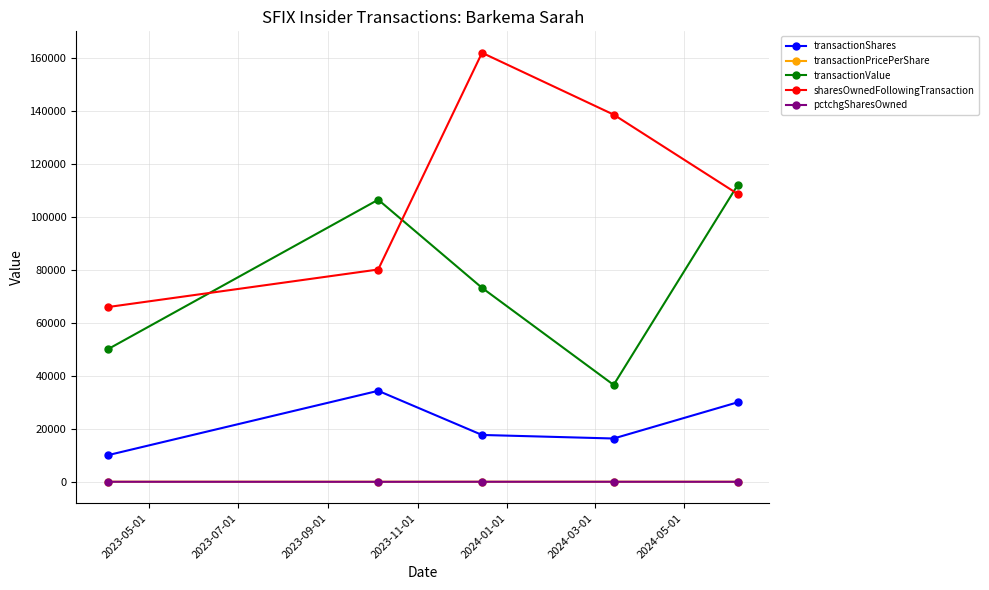

What is the average value of the transactionValue series?

75639.4